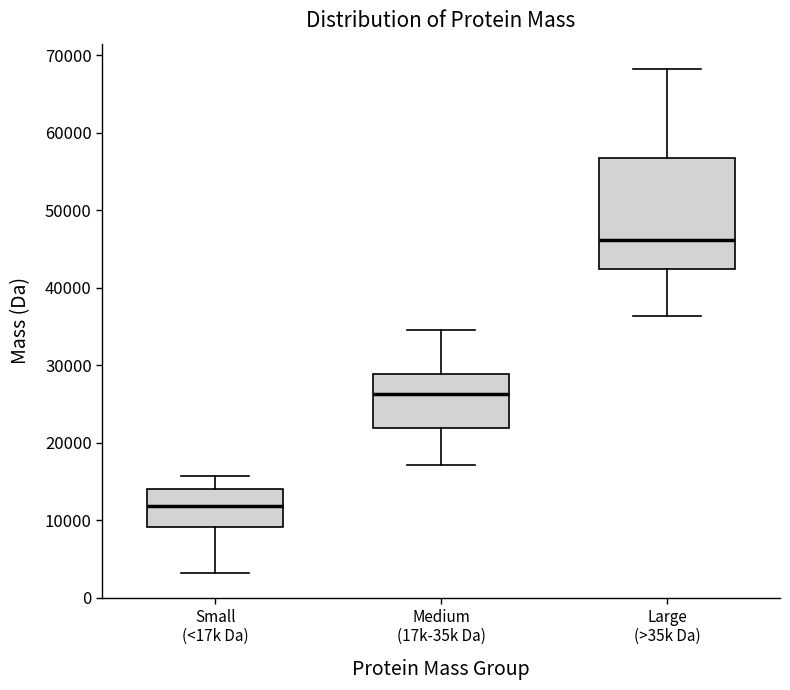

Which box's median line is the lowest?

Small (<17k Da)